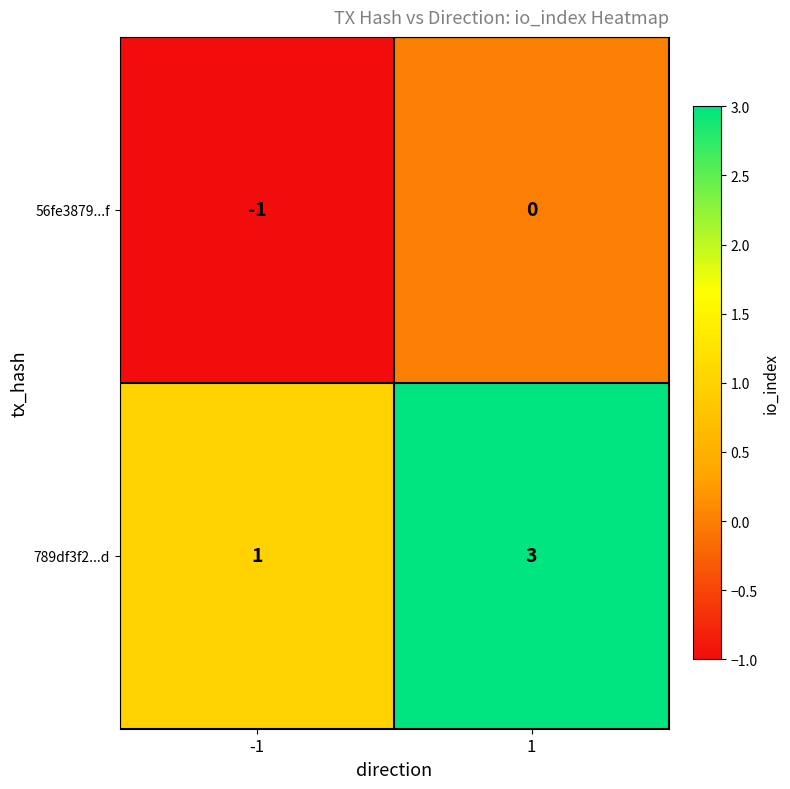

Reading right to left, list all the values displayed in this chart.

56fe3879...f: 0	-1
789df3f2...d: 3	1